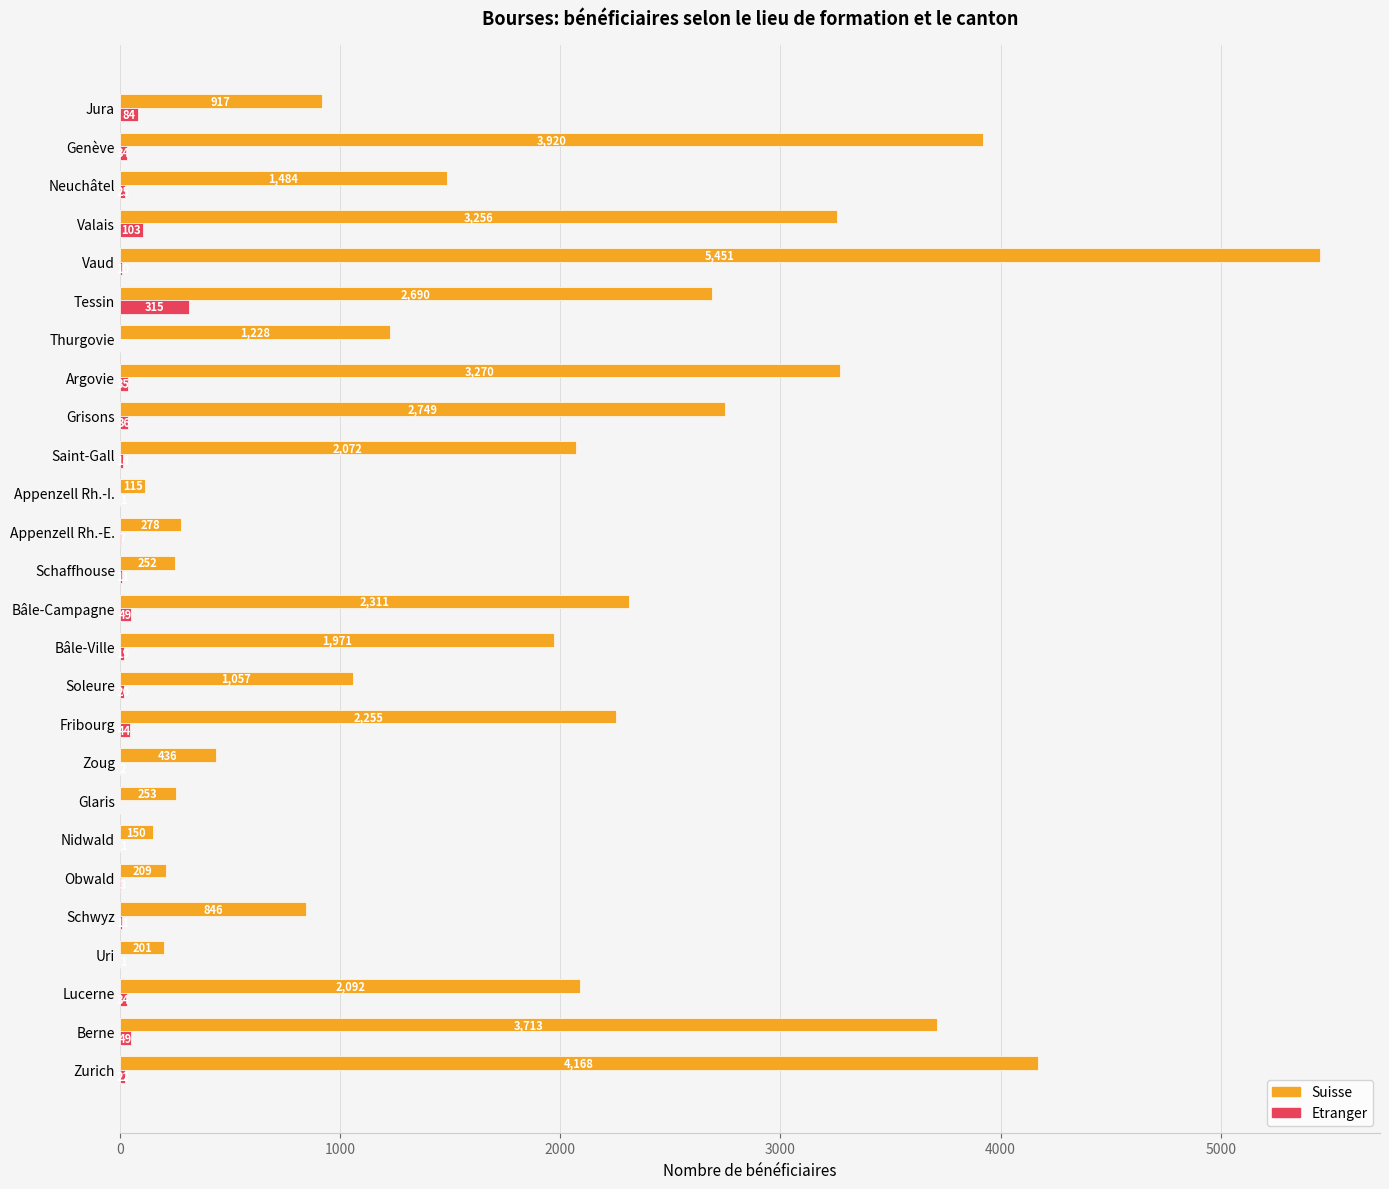

The Suisse series shows 557 at Schwyz. True or false?

False